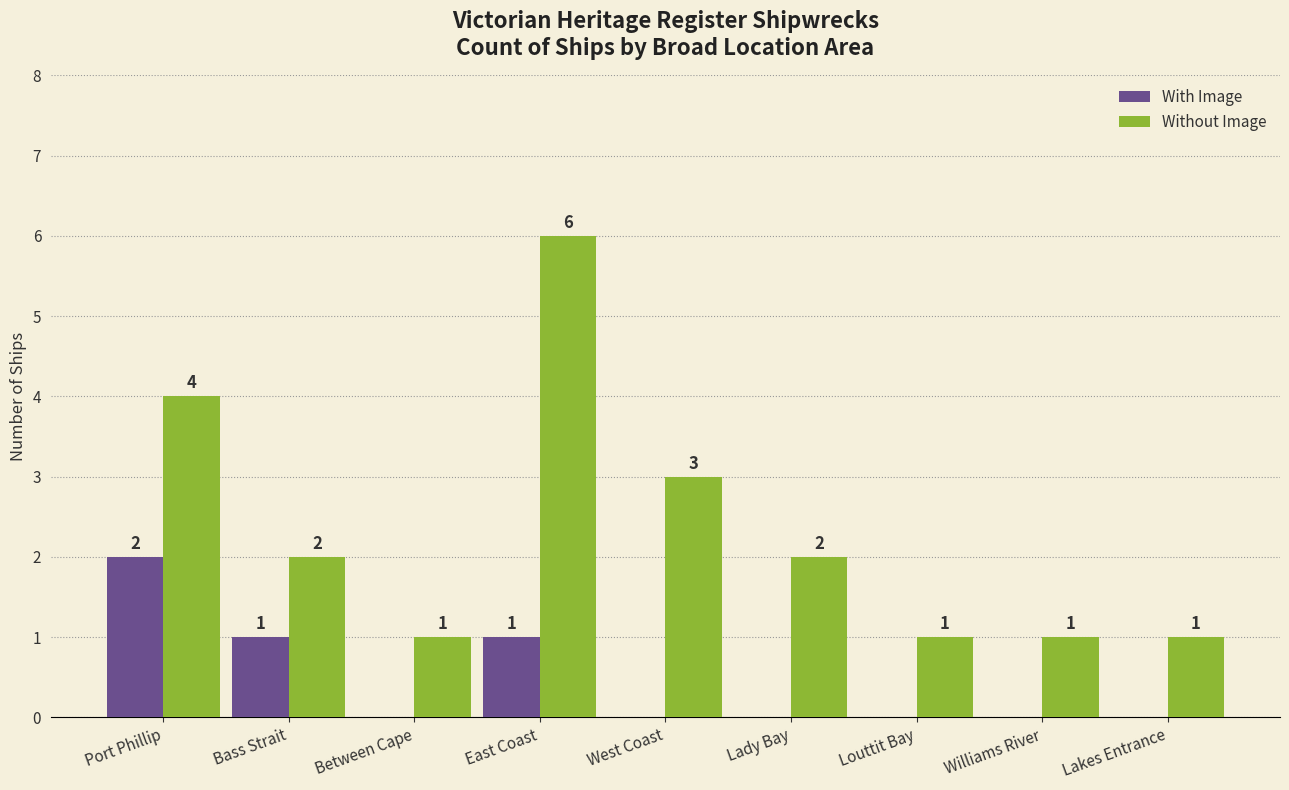

Reading left to right, transcribe all the data shown in this chart.

With Image: Port Phillip=2	Bass Strait=1	Between Cape=0	East Coast=1	West Coast=0	Lady Bay=0	Louttit Bay=0	Williams River=0	Lakes Entrance=0
Without Image: Port Phillip=4	Bass Strait=2	Between Cape=1	East Coast=6	West Coast=3	Lady Bay=2	Louttit Bay=1	Williams River=1	Lakes Entrance=1